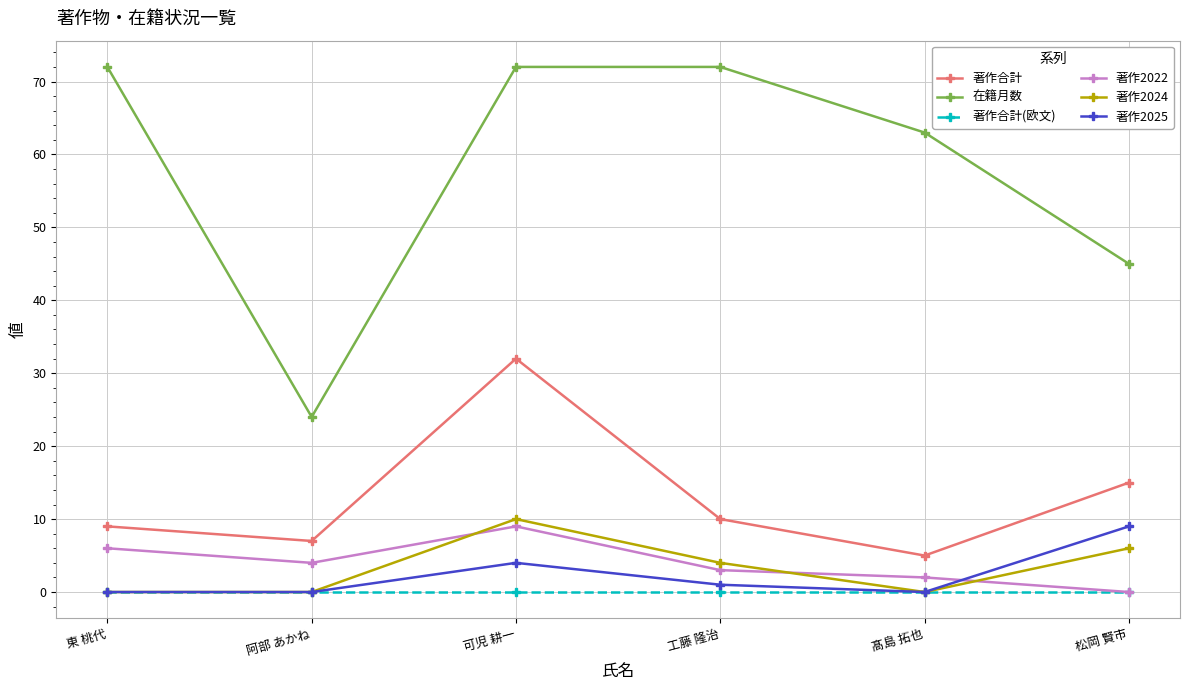

Reading left to right, extract all data points from this chart.

著作合計: 東 桃代=9	阿部 あかね=7	可児 耕一=32	工藤 隆治=10	髙島 拓也=5	松岡 賢市=15
在籍月数: 東 桃代=72	阿部 あかね=24	可児 耕一=72	工藤 隆治=72	髙島 拓也=63	松岡 賢市=45
著作合計(欧文): 東 桃代=0	阿部 あかね=0	可児 耕一=0	工藤 隆治=0	髙島 拓也=0	松岡 賢市=0
著作2022: 東 桃代=6	阿部 あかね=4	可児 耕一=9	工藤 隆治=3	髙島 拓也=2	松岡 賢市=0
著作2024: 東 桃代=0	阿部 あかね=0	可児 耕一=10	工藤 隆治=4	髙島 拓也=0	松岡 賢市=6
著作2025: 東 桃代=0	阿部 あかね=0	可児 耕一=4	工藤 隆治=1	髙島 拓也=0	松岡 賢市=9